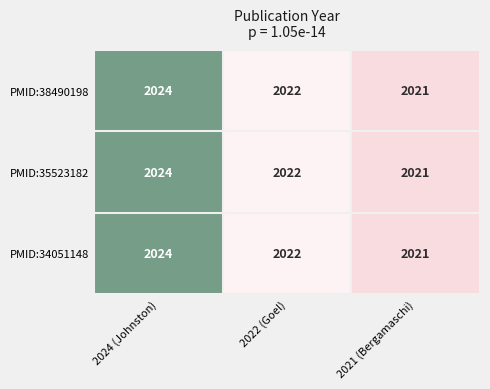

What is the difference between the maximum and minimum values in the PMID:38490198 series?

3